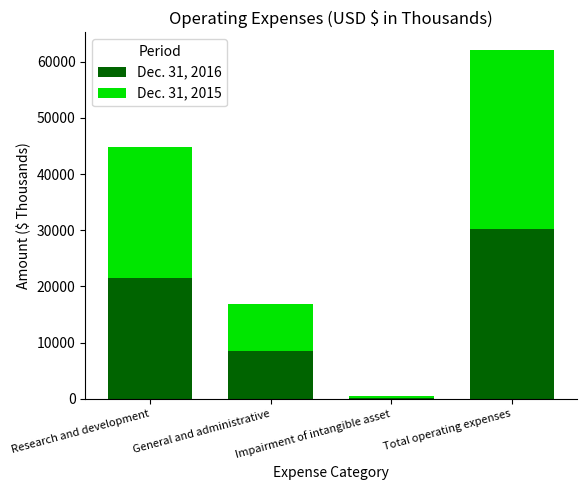

List the labels in order of Dec. 31, 2016 value, smallest first.

Impairment of intangible asset, General and administrative, Research and development, Total operating expenses